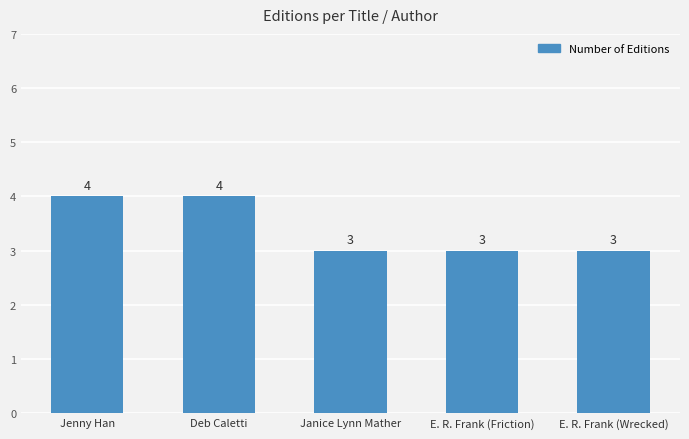

What is the difference between the maximum and minimum values?

1